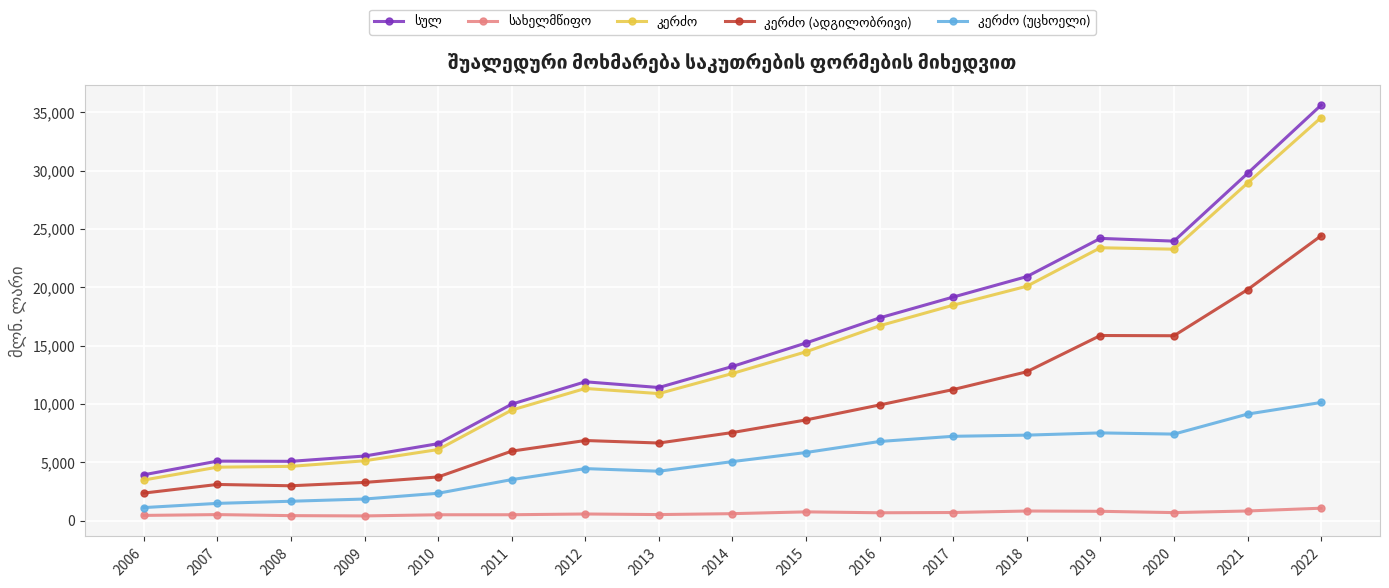

At which category is the sum across all series the highest?

2022